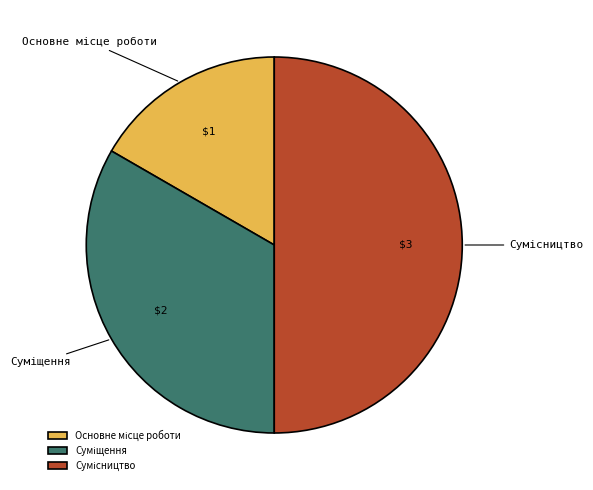

What is the smallest slice in the pie chart?

Основне місце роботи